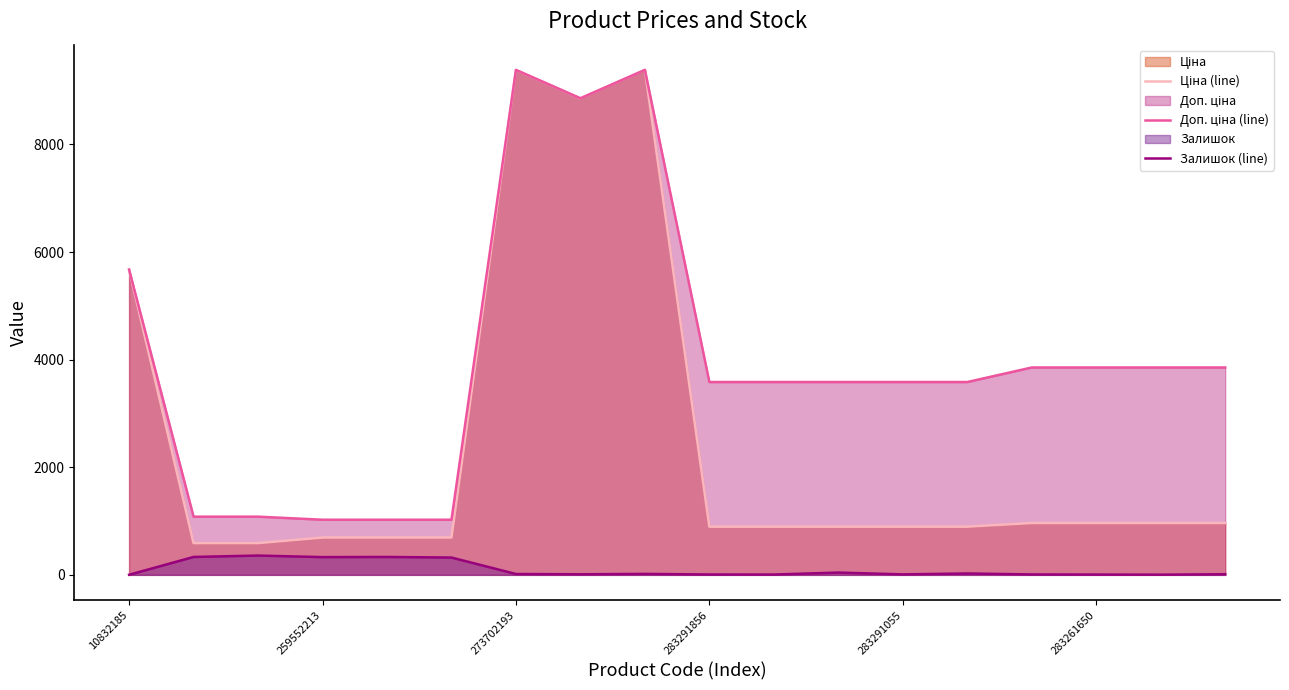

Which series has the largest total across all categories?

Доп. ціна (line)